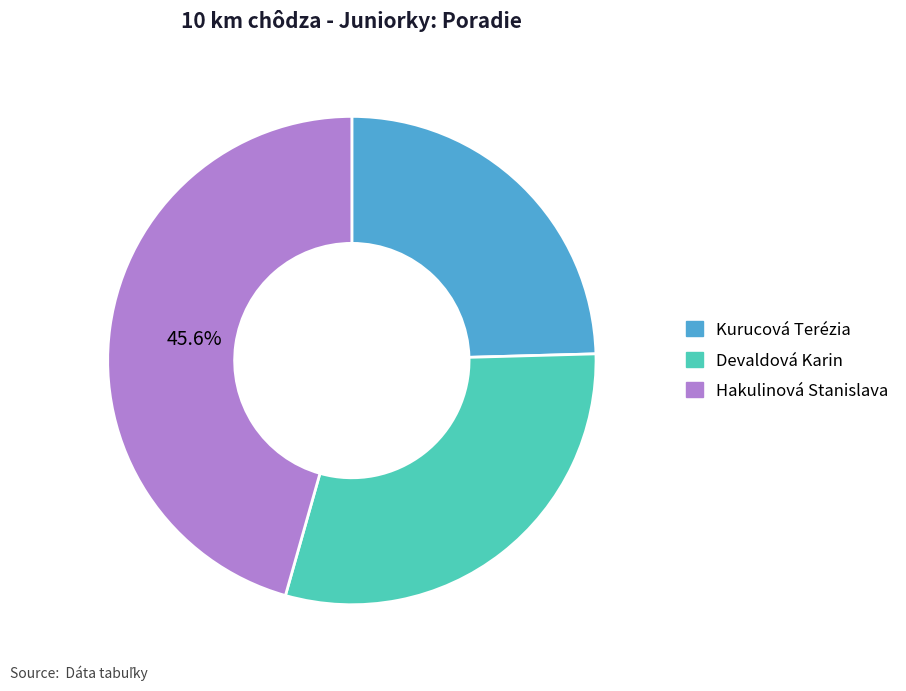

To the nearest percent, what portion does Kurucová Terézia represent?

25%